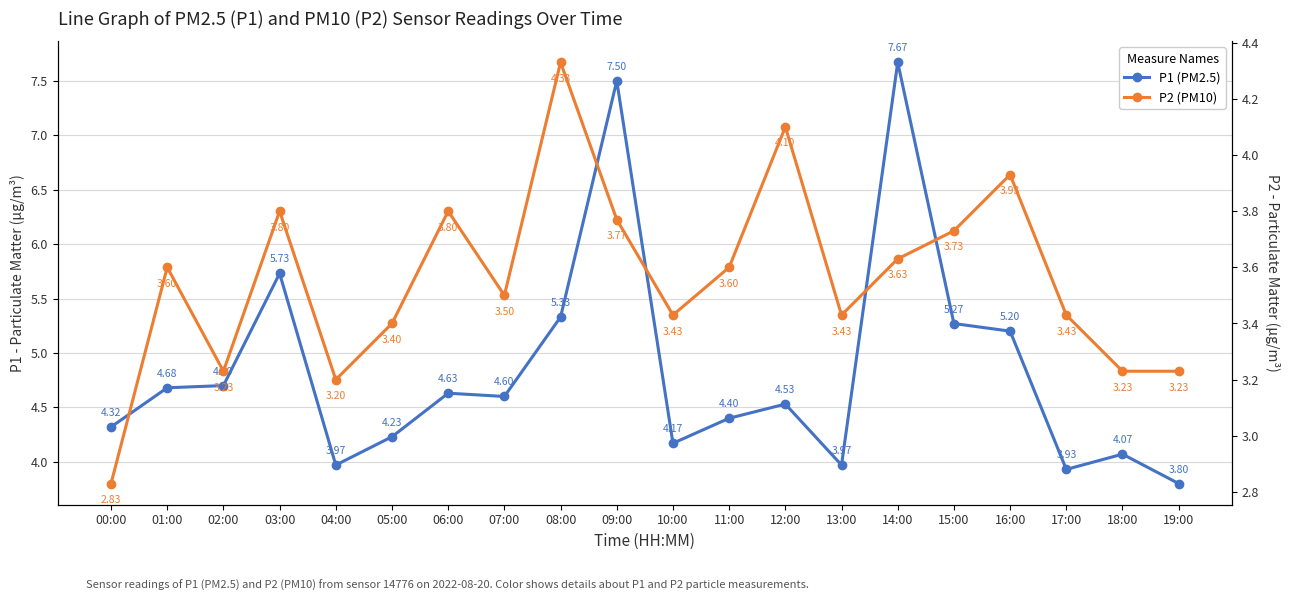

List the series in order of their peak value, lowest first.

P2, P1